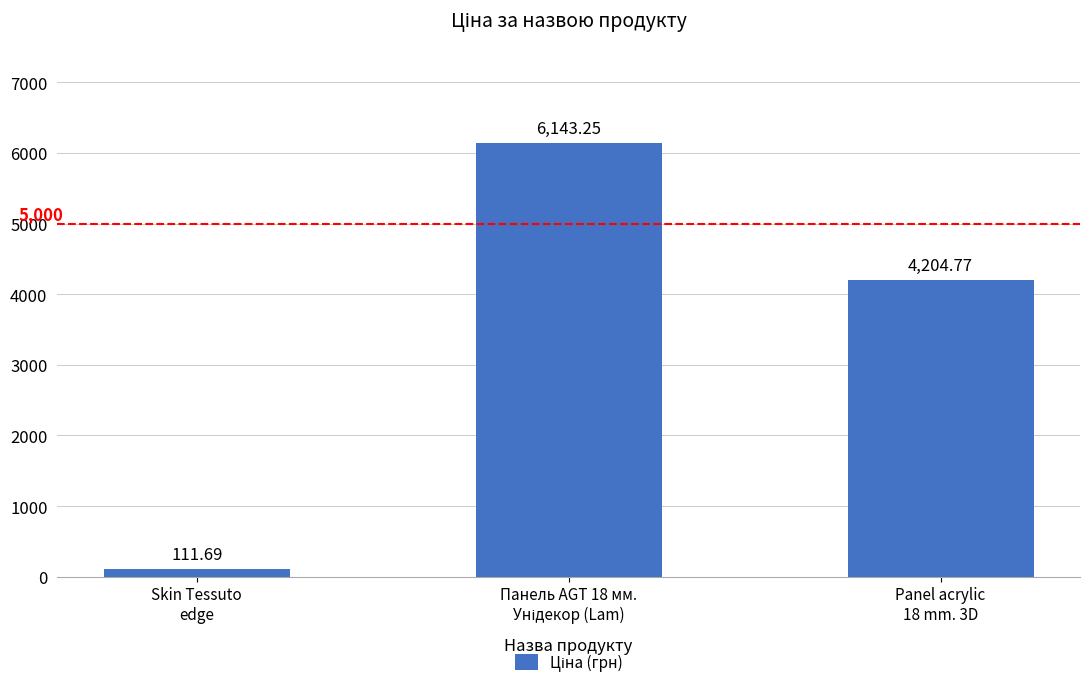

Count the number of data series in this chart.

1